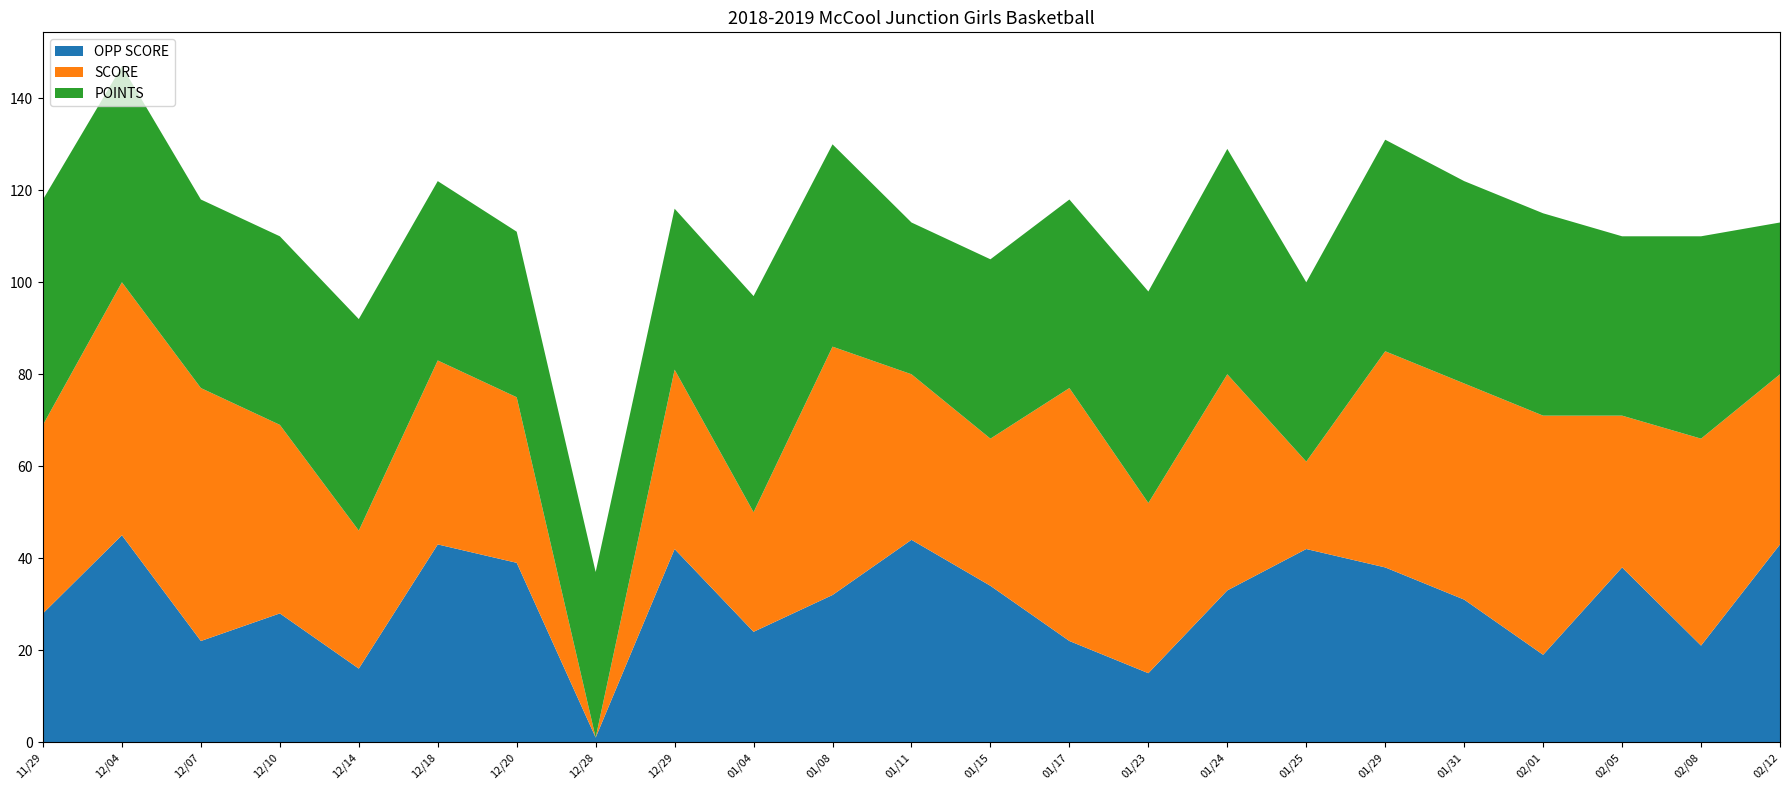

Reading right to left, what are all the values shown in this chart?

OPP SCORE: 43	21	38	19	31	38	42	33	15	22	34	44	32	24	42	1	39	43	16	28	22	45	28
SCORE: 37	45	33	52	47	47	19	47	37	55	32	36	54	26	39	0	36	40	30	41	55	55	41
POINTS: 33	44	39	44	44	46	39	49	46	41	39	33	44	47	35	36	36	39	46	41	41	47	49